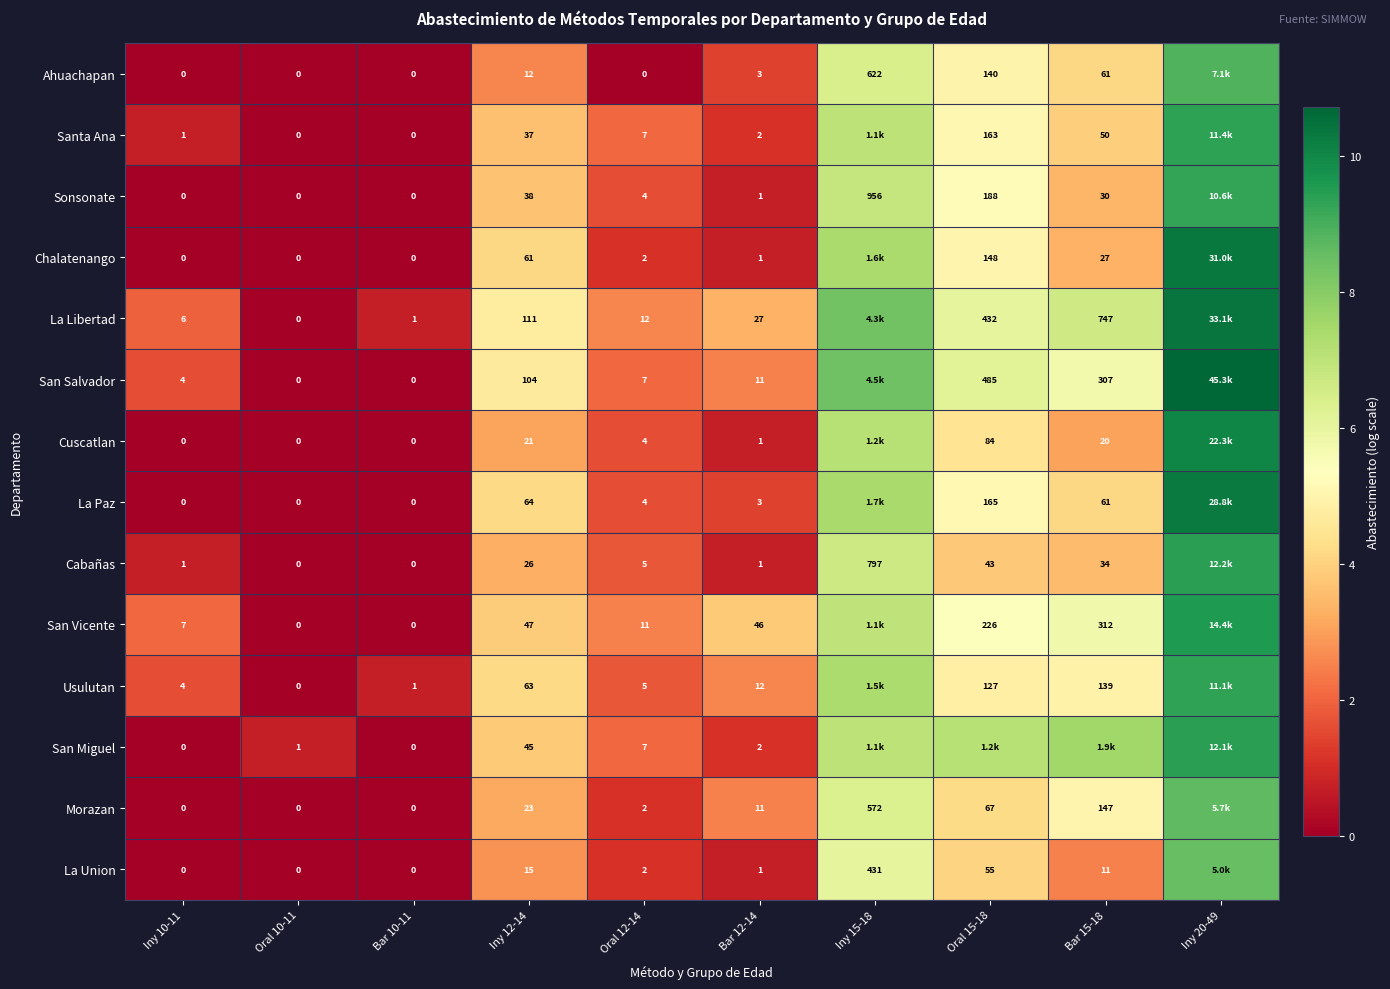

Is the value of Cabañas at Iny 10-11 greater than the value of San Miguel at Bar 12-14?

No